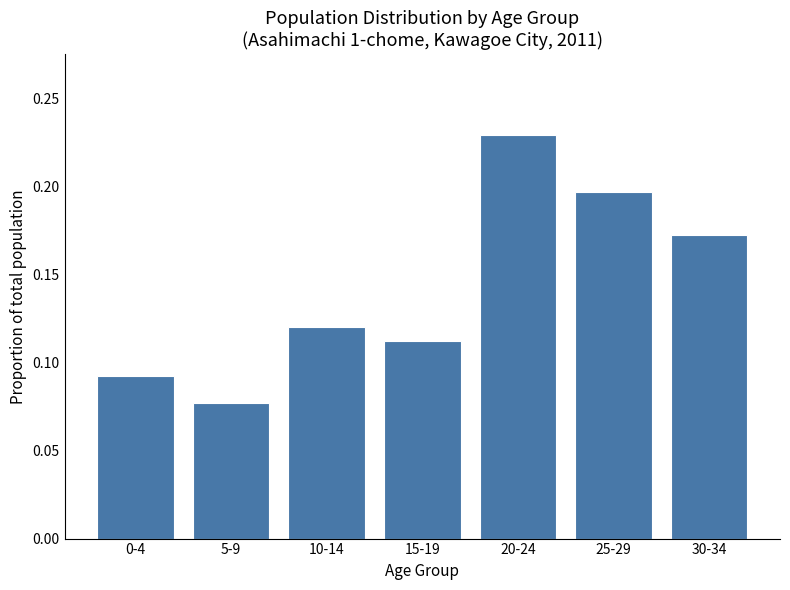

At which category does the chart reach its minimum across all series?

5-9